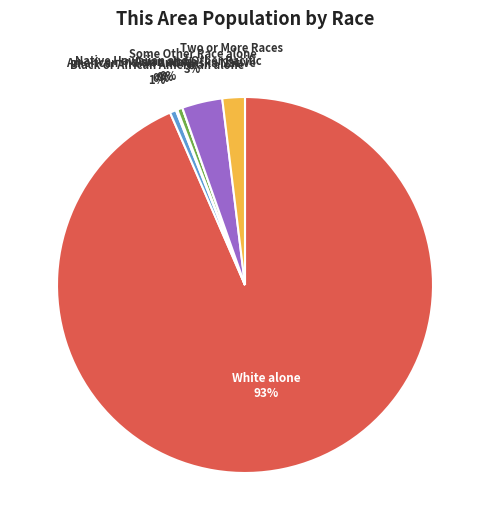

How many segments does this pie chart have?

7